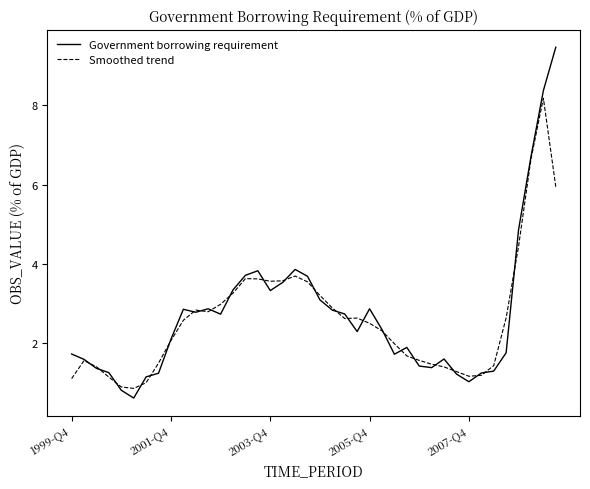

Which series has the largest range (max minus min)?

Government borrowing requirement